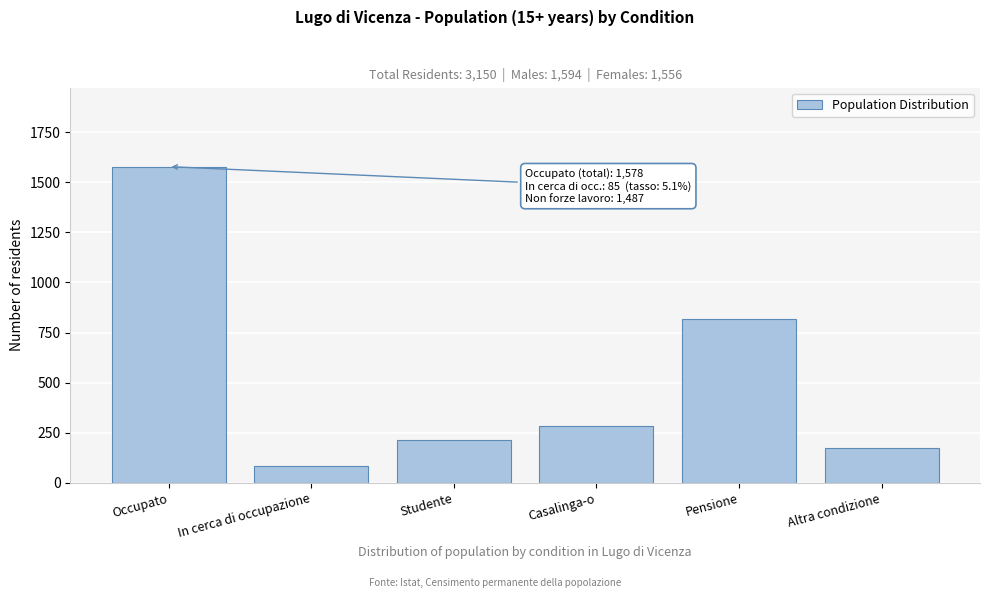

Reading left to right, list all the values displayed in this chart.

Occupato=1578.0	In cerca di occupazione=85.0	Studente=212.2	Casalinga-o=285.4	Pensione=815.3	Altra condizione=174.1